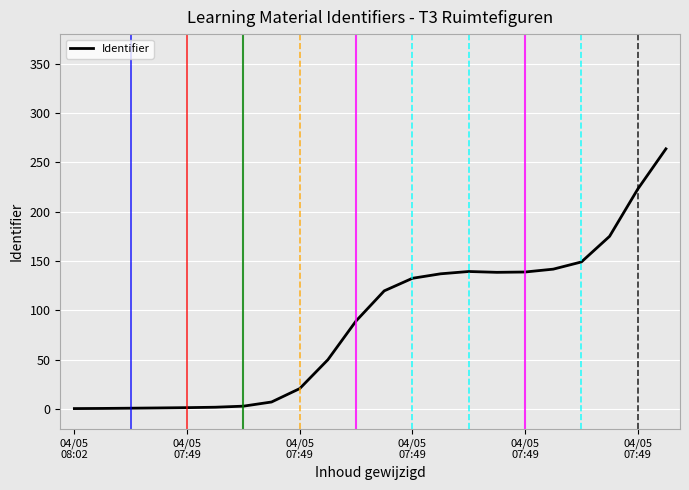

What is the difference between the maximum and minimum values?

263.4